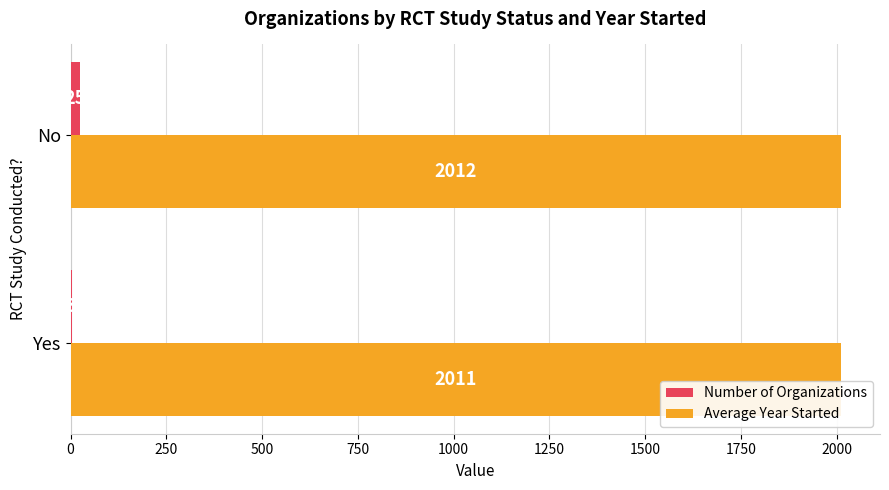

What is the greatest value displayed?

2012